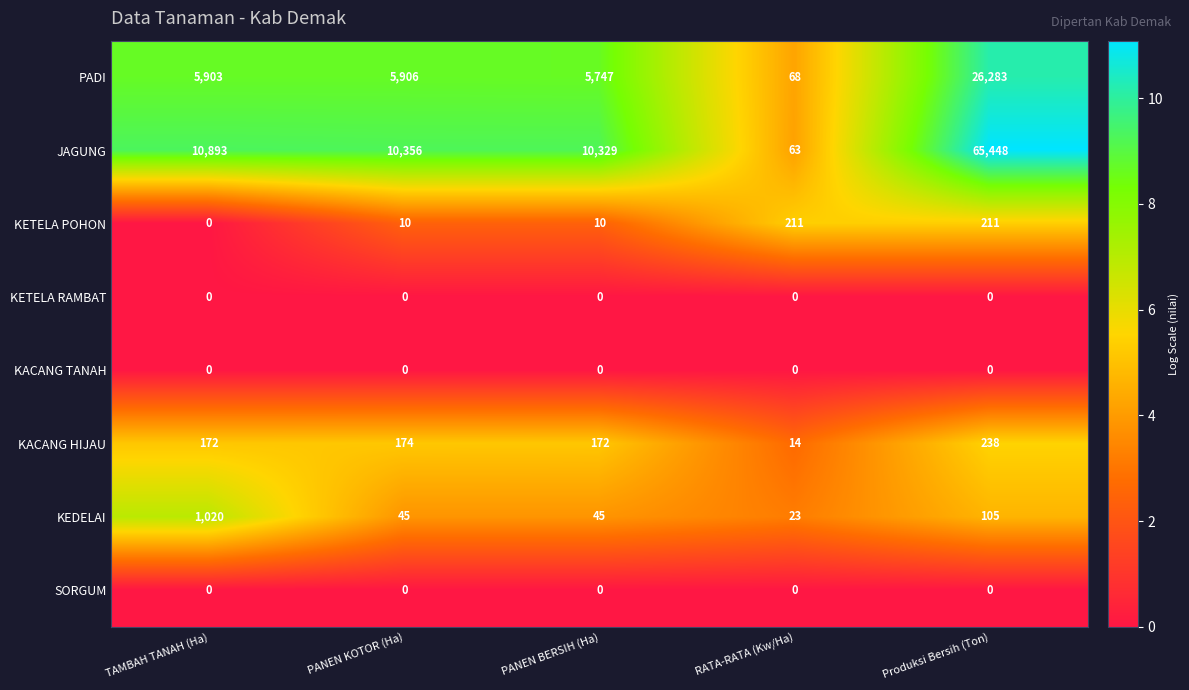

What is the spread (max minus min) of values at PANEN KOTOR (Ha)?

10356